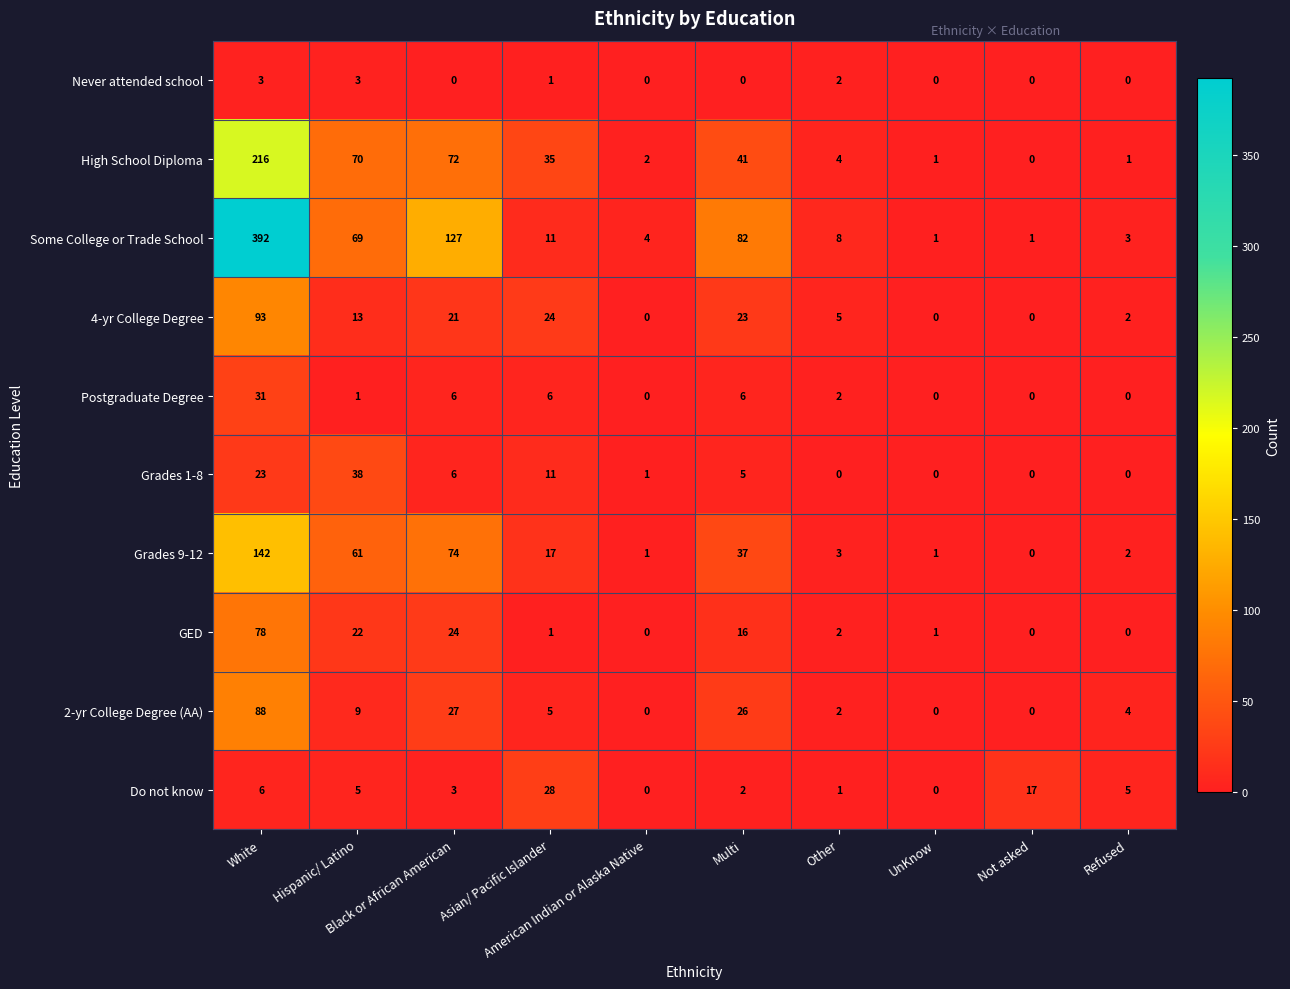

Count the number of data series in this chart.

10